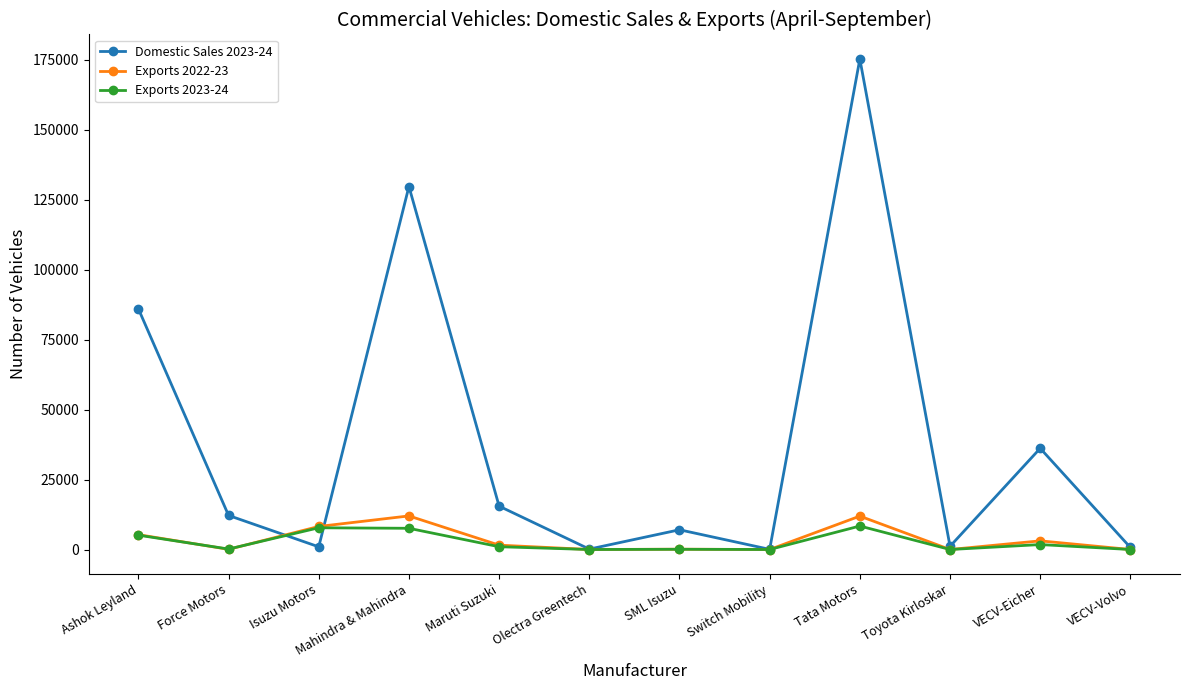

At which category does Domestic Sales 2023-24 reach its first local valley?

Isuzu Motors